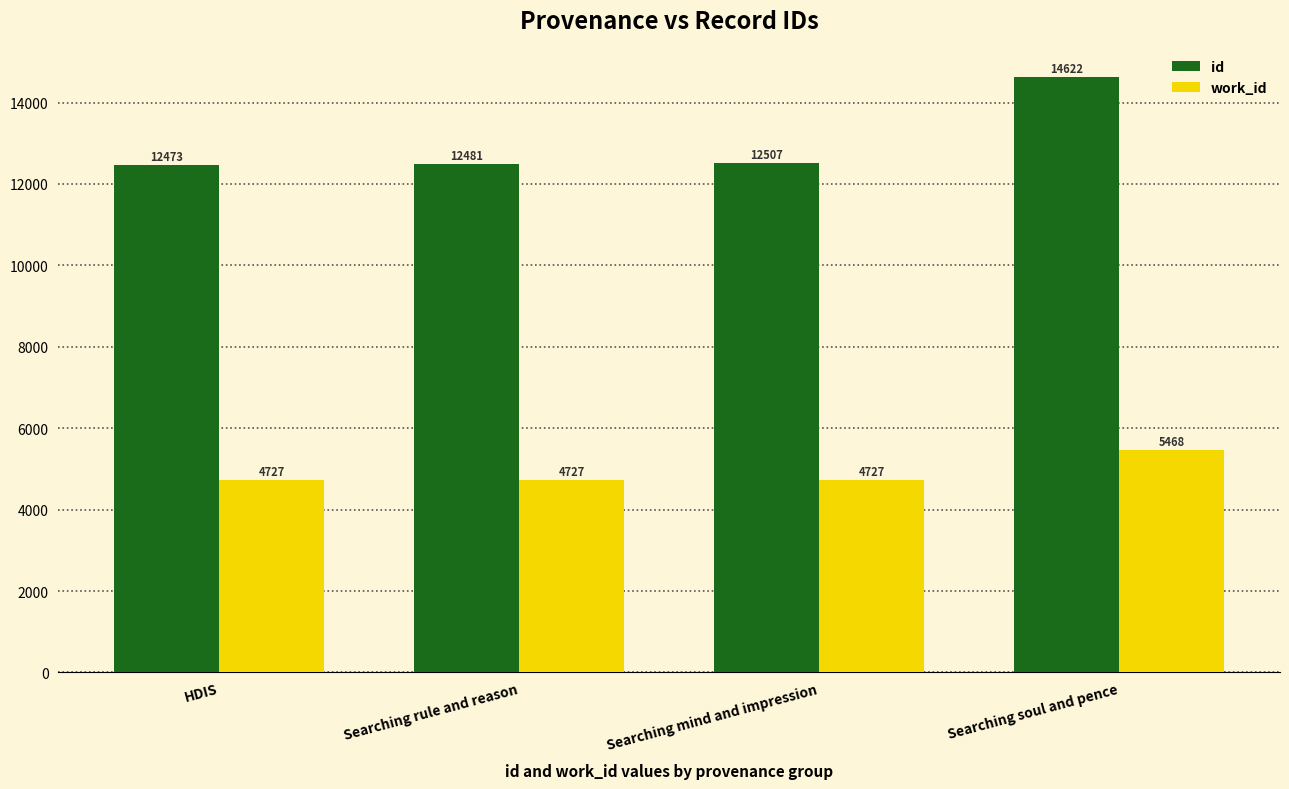

How many bars are there in each group?

2